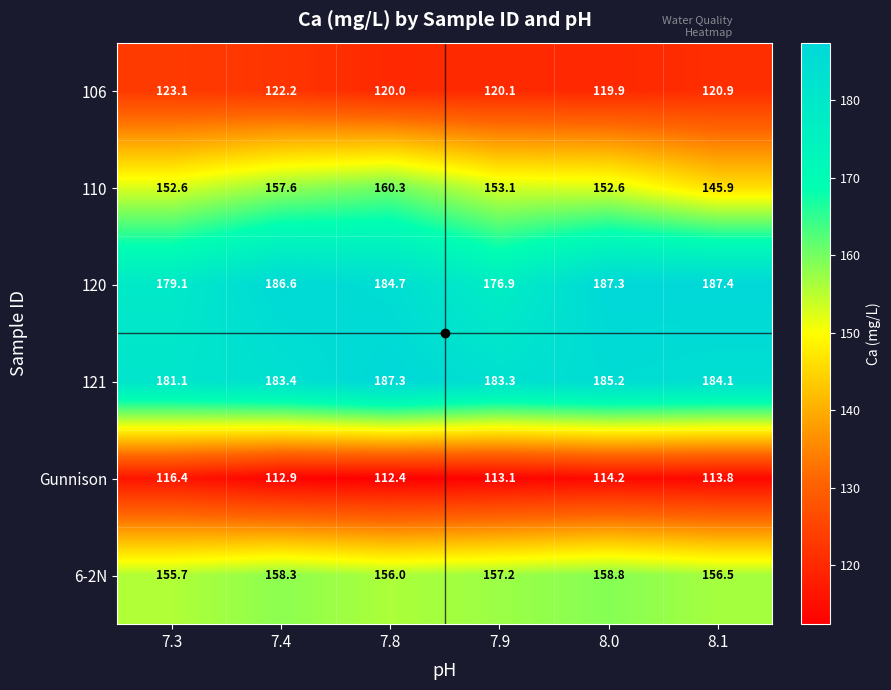

What is the greatest value displayed?

187.4